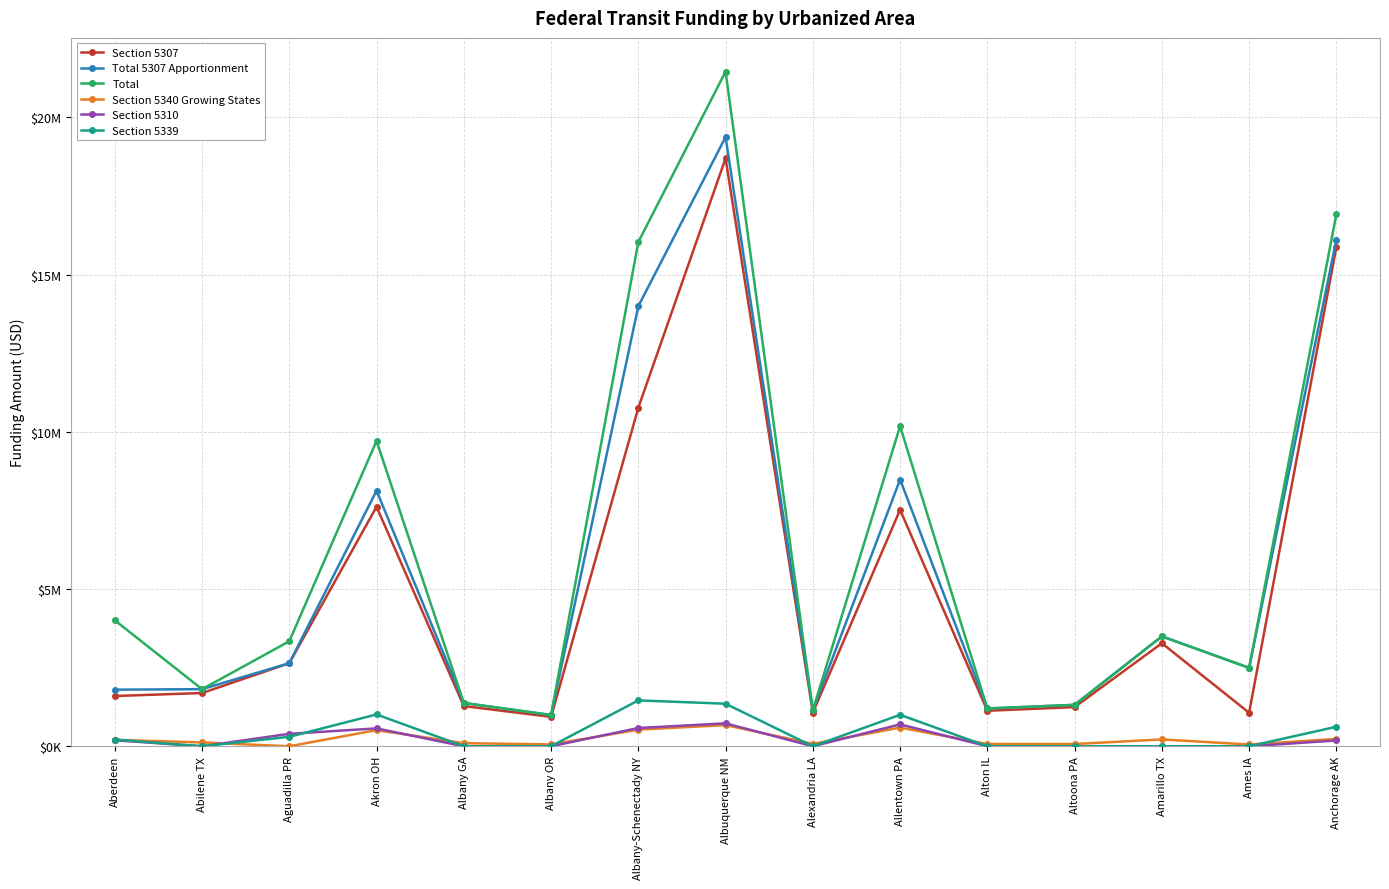

Which series has the widest spread of values?

Total